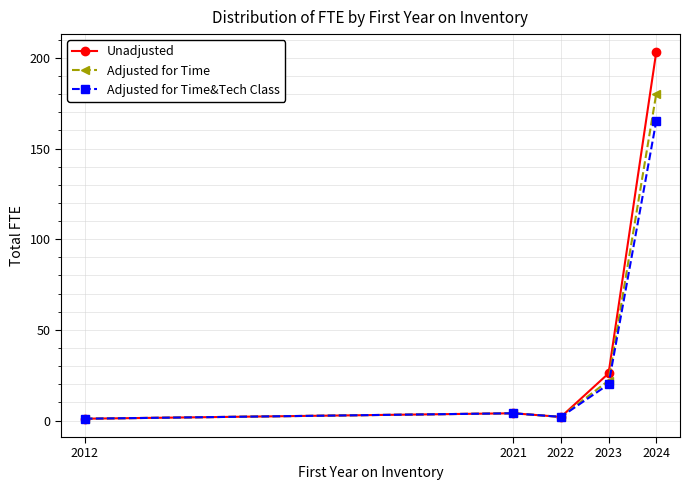

Reading left to right, extract all data points from this chart.

Unadjusted: 2012=1	2021=4	2022=2	2023=26	2024=203
Adjusted for Time: 2012=1	2021=4	2022=2	2023=22	2024=180
Adjusted for Time&Tech Class: 2012=1	2021=4	2022=2	2023=20	2024=165